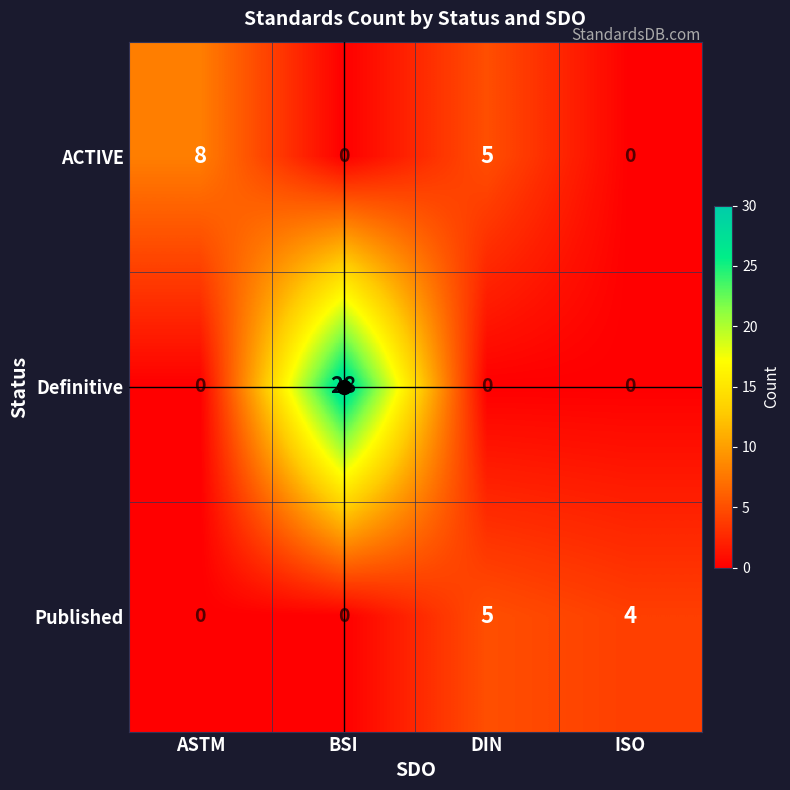

What is the spread (max minus min) of values at DIN?

5